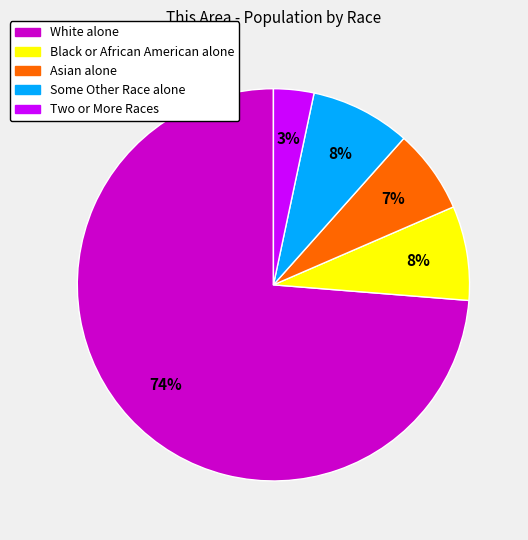

What is the smallest slice in the pie chart?

Two or More Races